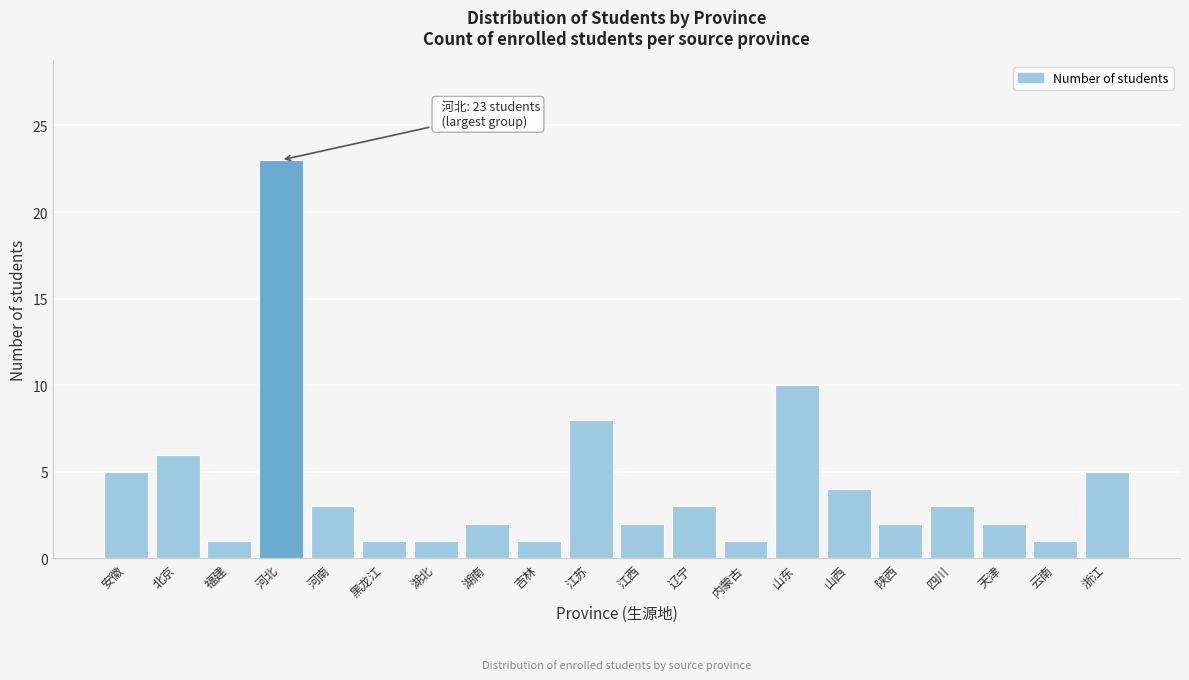

Reading left to right, transcribe all the data shown in this chart.

安徽=5	北京=6	福建=1	河北=23	河南=3	黑龙江=1	湖北=1	湖南=2	吉林=1	江苏=8	江西=2	辽宁=3	内蒙古=1	山东=10	山西=4	陕西=2	四川=3	天津=2	云南=1	浙江=5